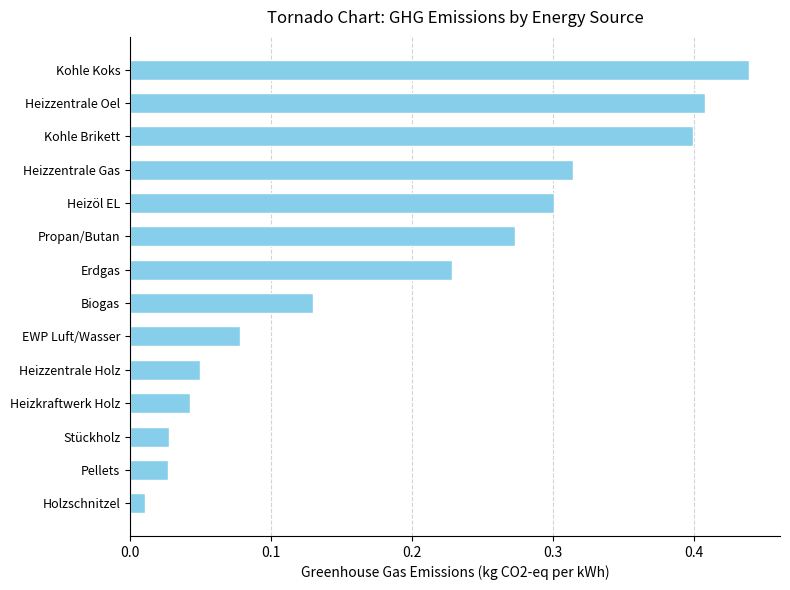

What is the sum of the values at Pellets and Kohle Koks?

0.5